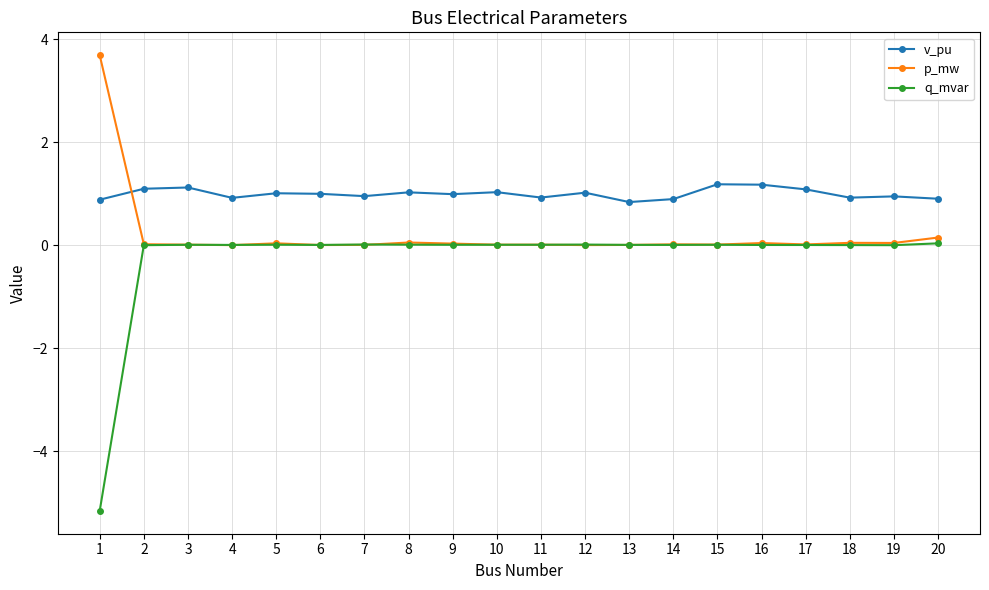

How many categories are shown in the chart?

20